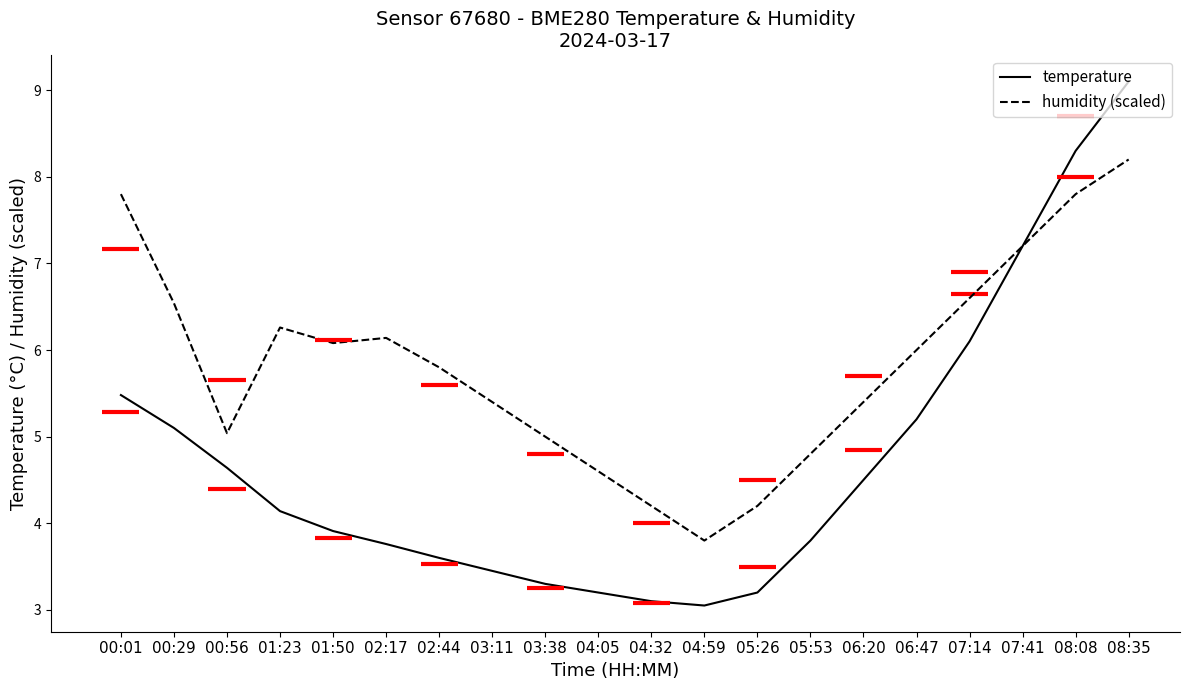

Is this an area chart (filled region under the line)?

No